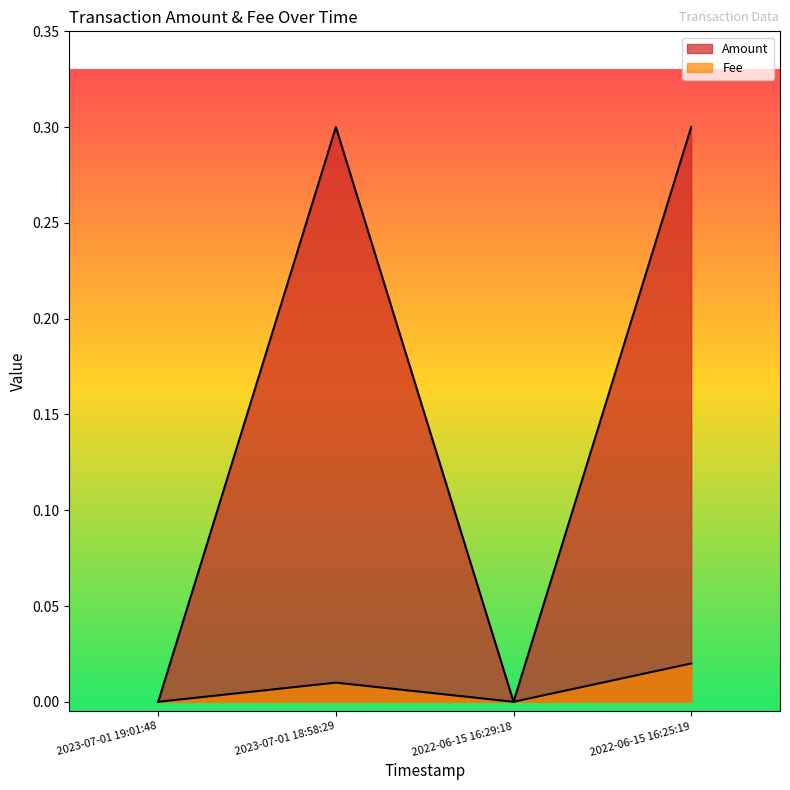

Which series has the largest total across all categories?

Amount